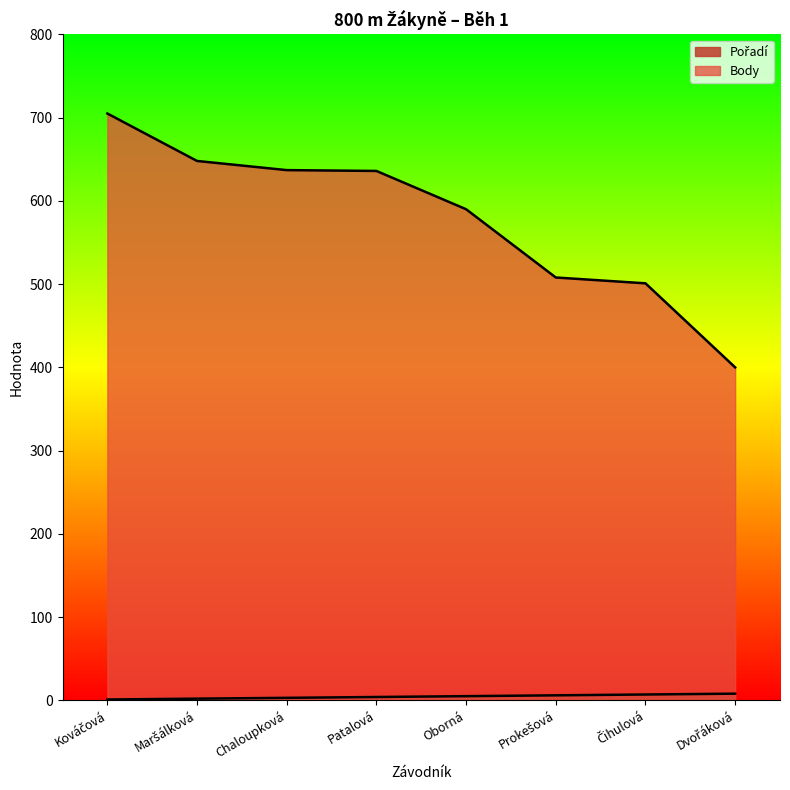

What is the sum of all Pořadí values?

36